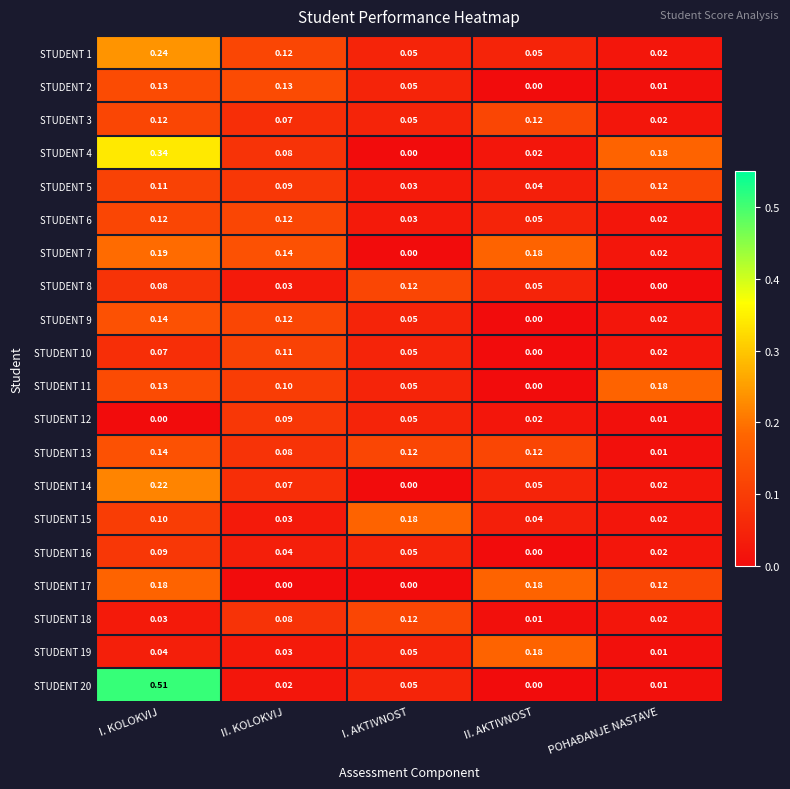

At which label is STUDENT 6 closest to 0?

POHAĐANJE NASTAVE